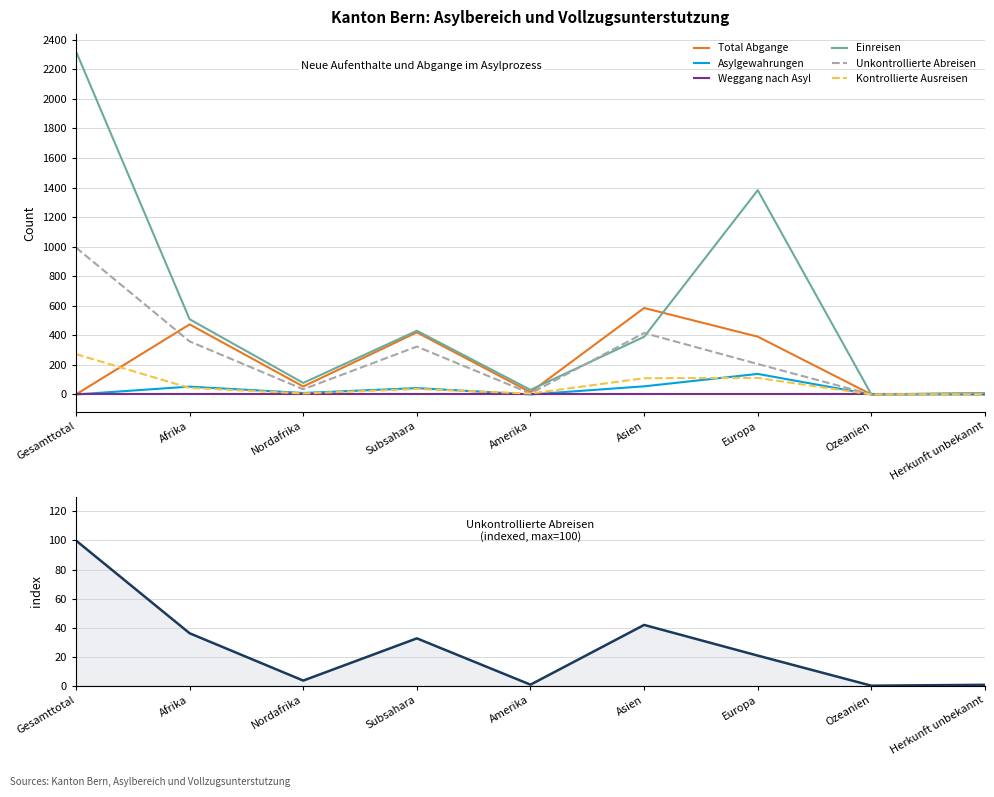

Between Ozeanien and Herkunft unbekannt, which is larger?

Herkunft unbekannt